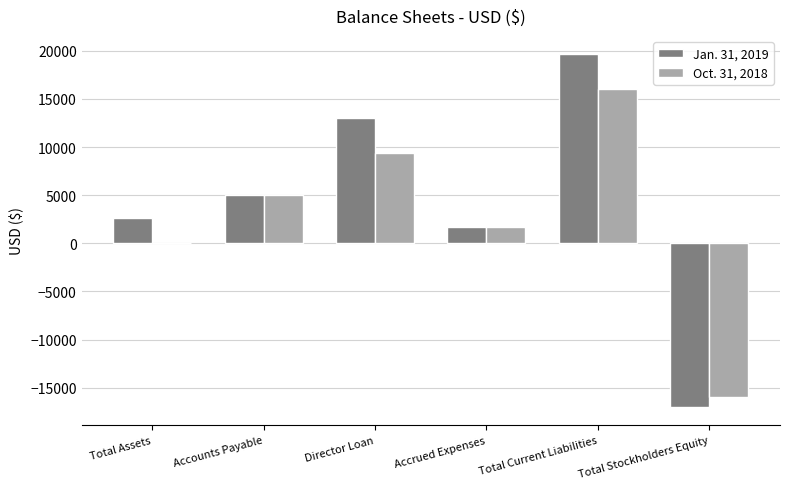

At which category is the sum across all series the highest?

Total Current Liabilities